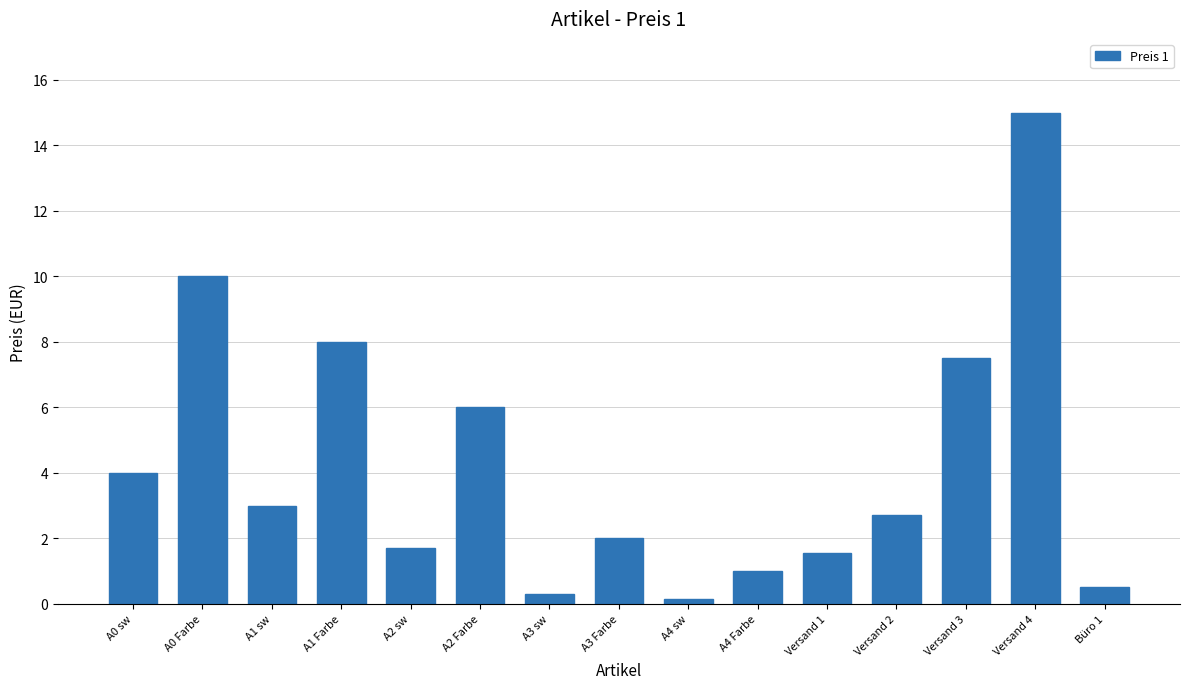

What is the maximum value shown in the chart?

15.0